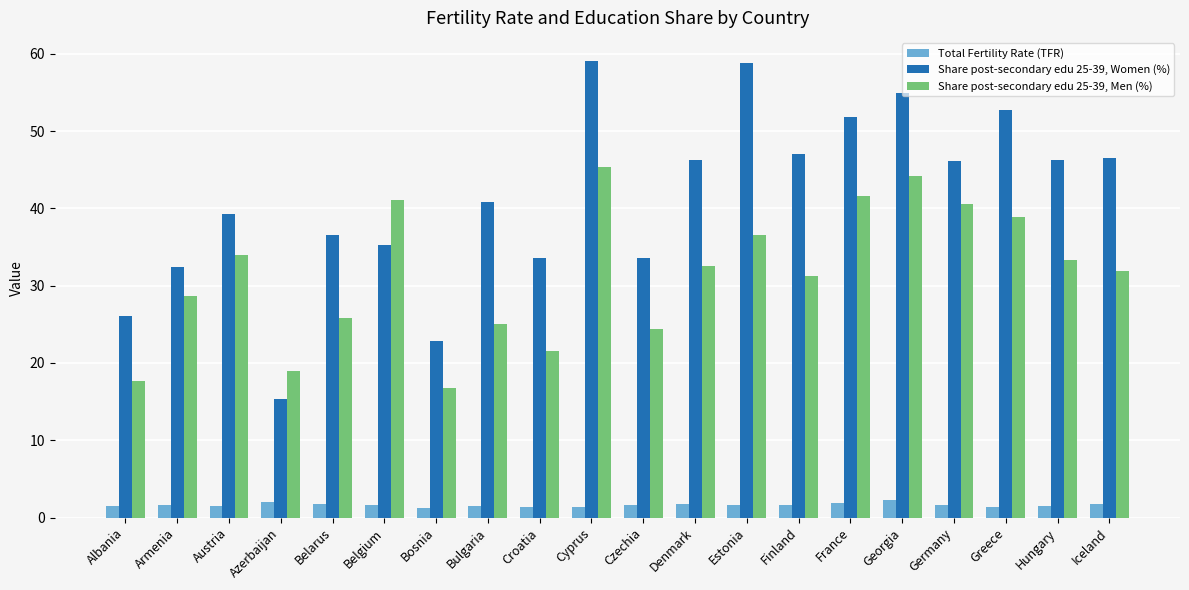

How many data points in Share post-secondary edu 25-39, Women (%) are less than 46?

10